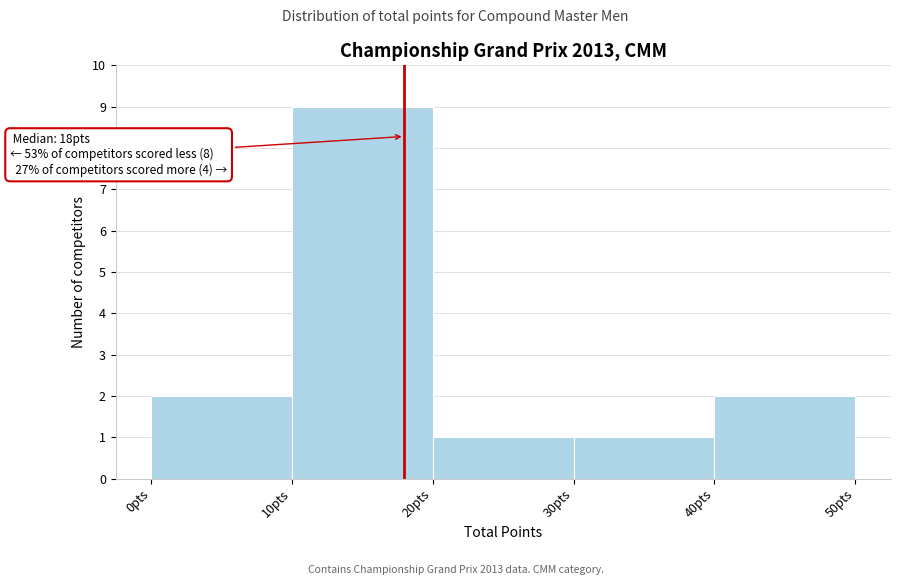

Which range on the x-axis has the tallest bar?

10 to 20